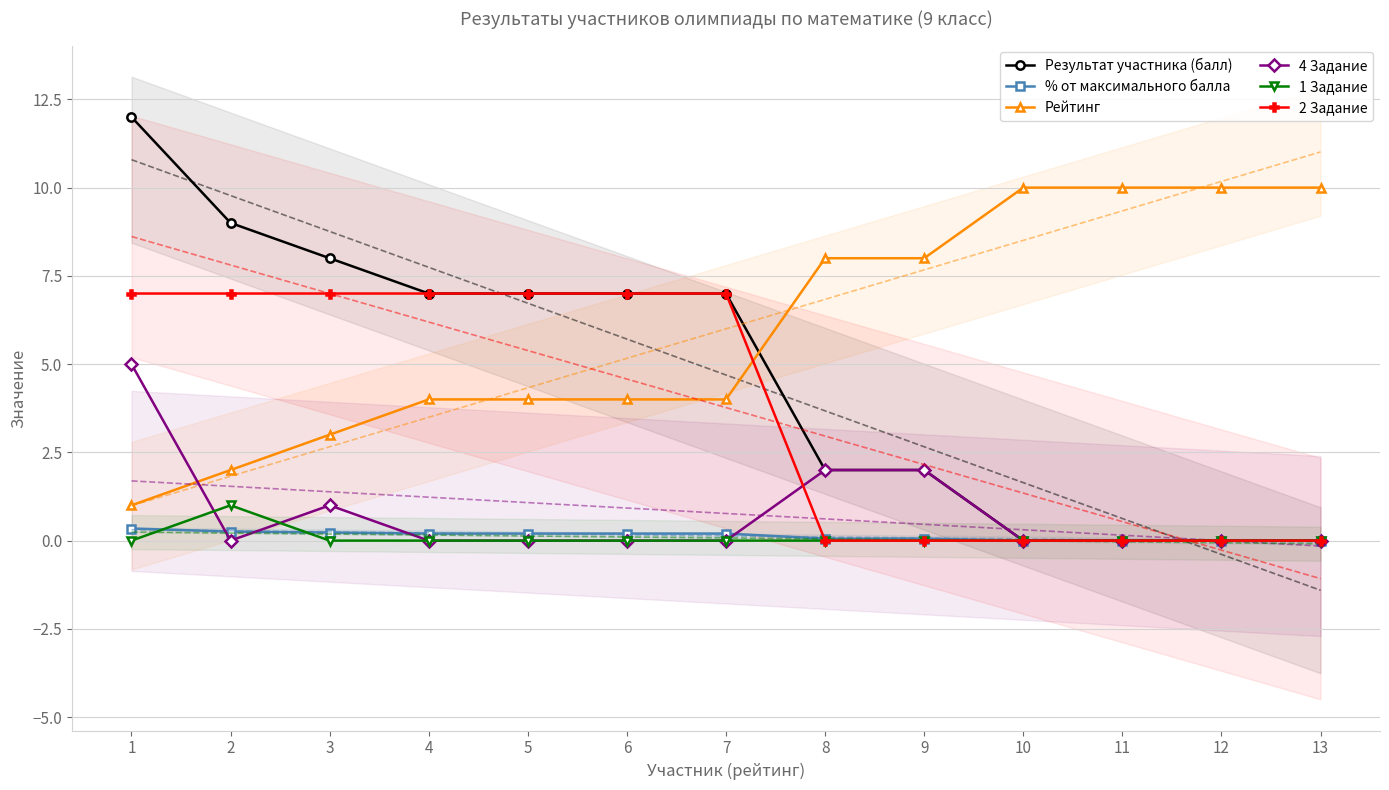

Which series has the largest total across all categories?

Рейтинг